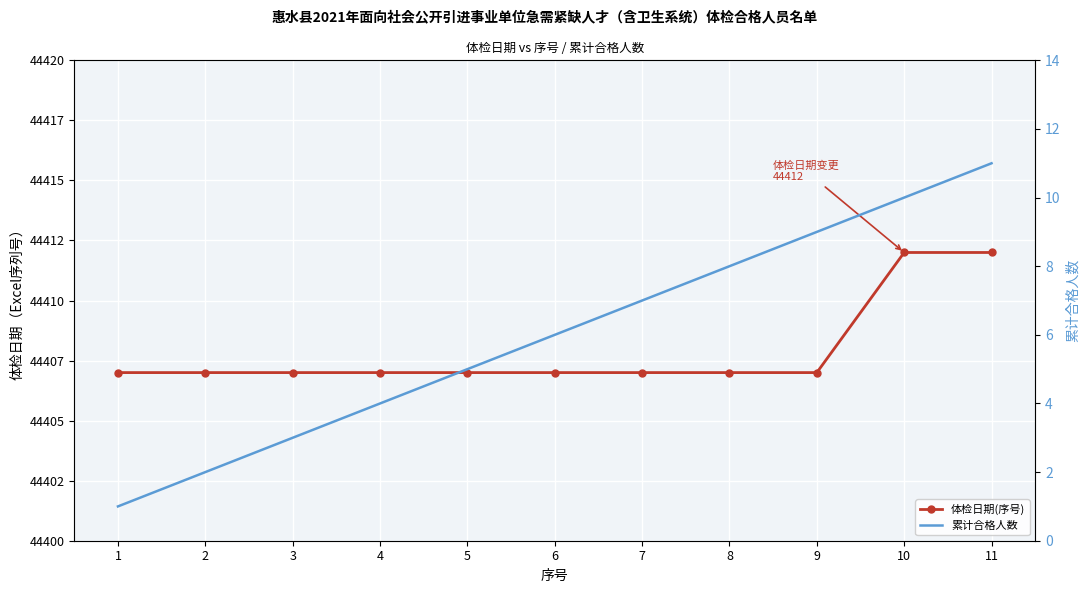

Where is 体检日期(序号) nearest to the value 44409?

1